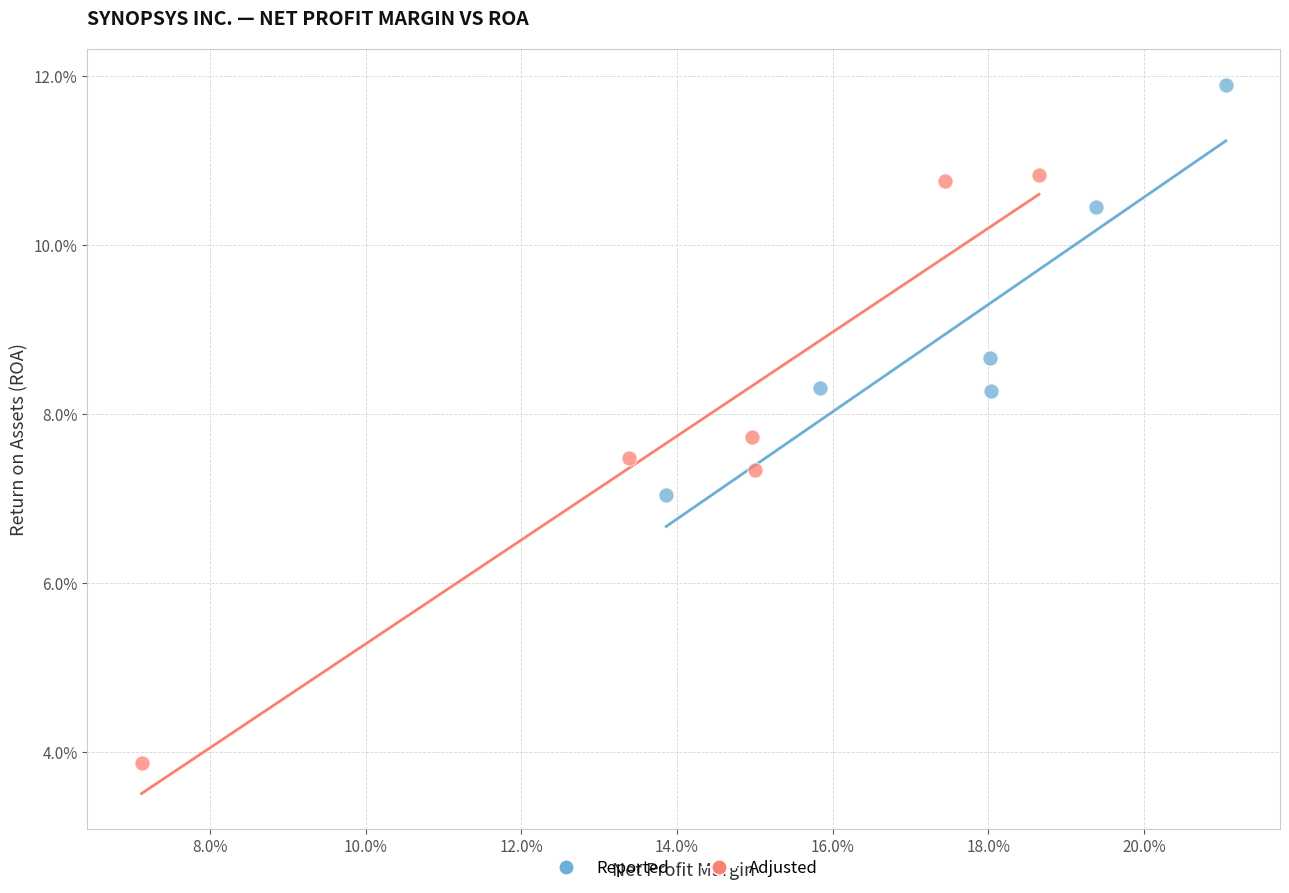

Which series contains the highest Y value?

Reported